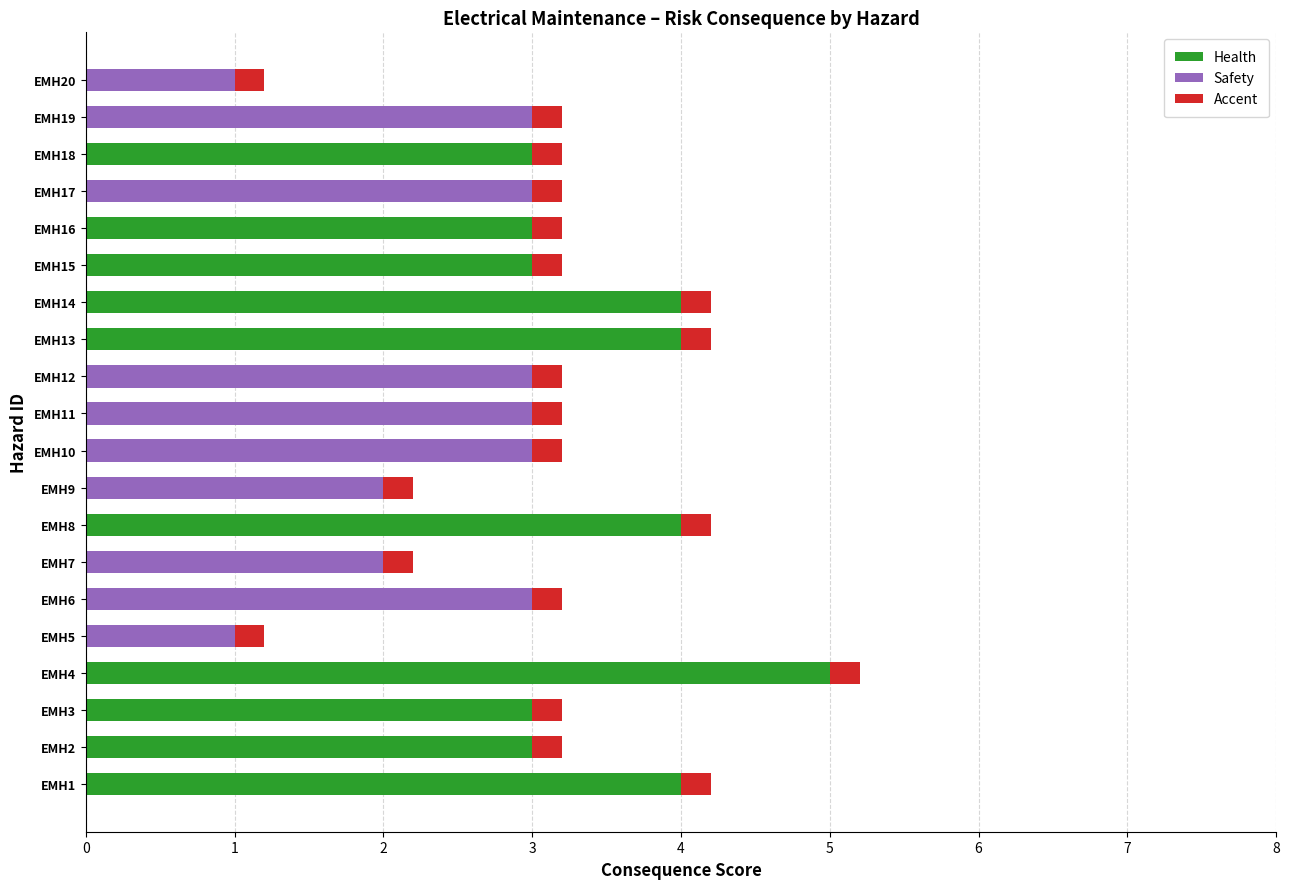

What is the highest value of the Health series?

5.0